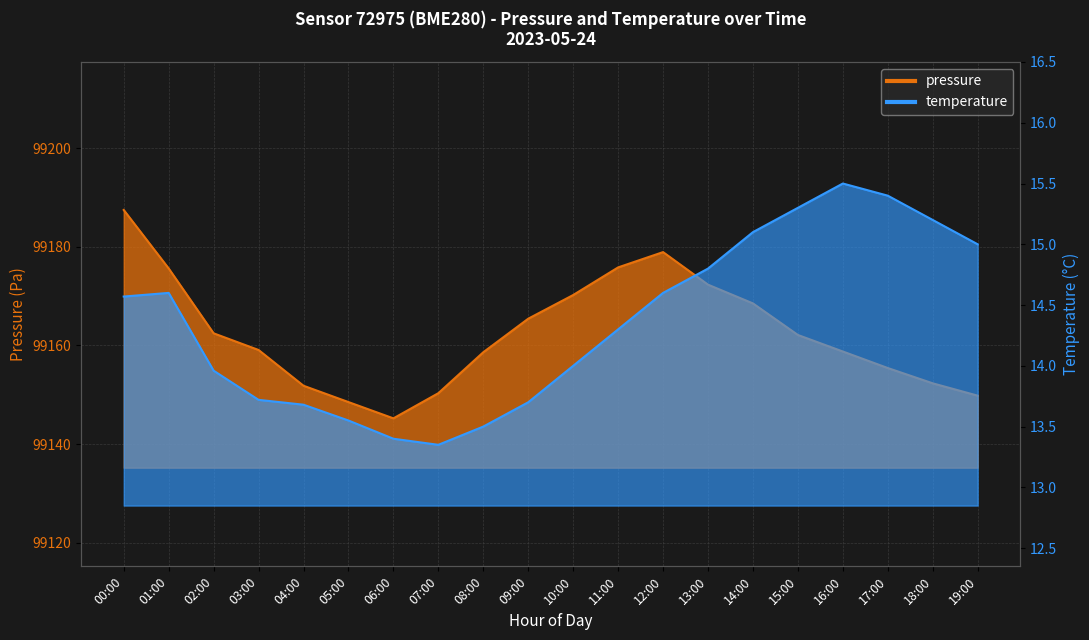

How many interior local peaks does the temperature series have?

2